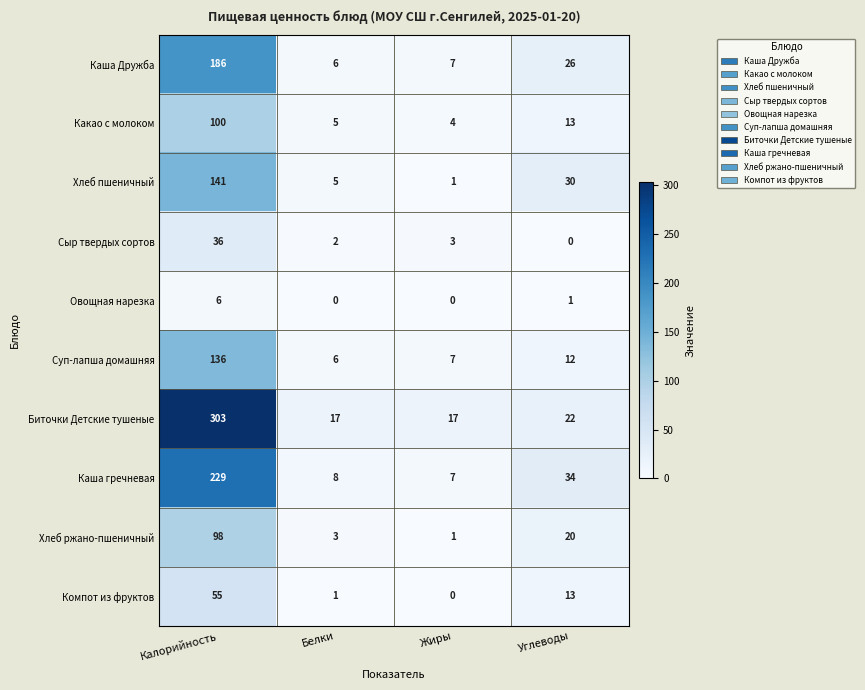

What value does the Хлеб пшеничный series have at Калорийность, to the nearest 5?

140